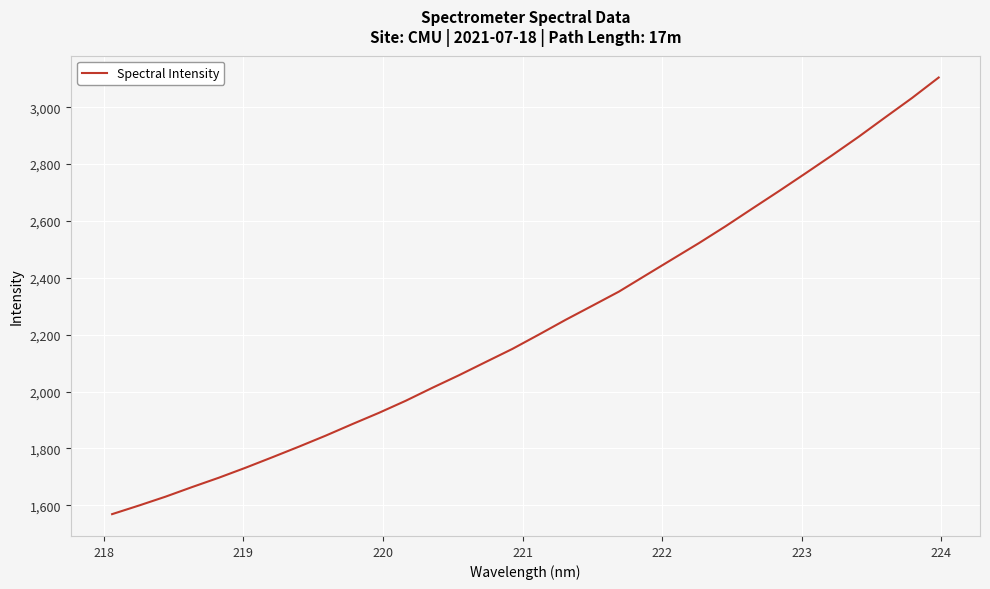

How many series are shown in this chart?

1